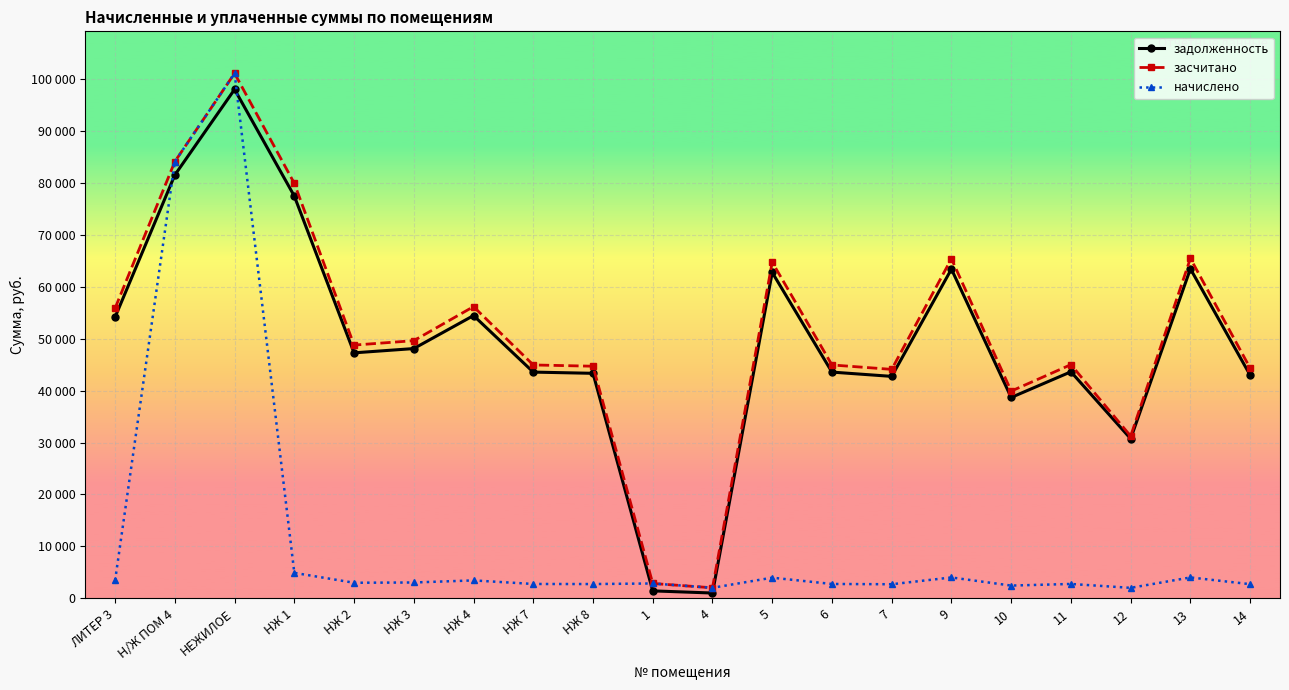

What is the label of the 6th point from the left?

НЖ 3